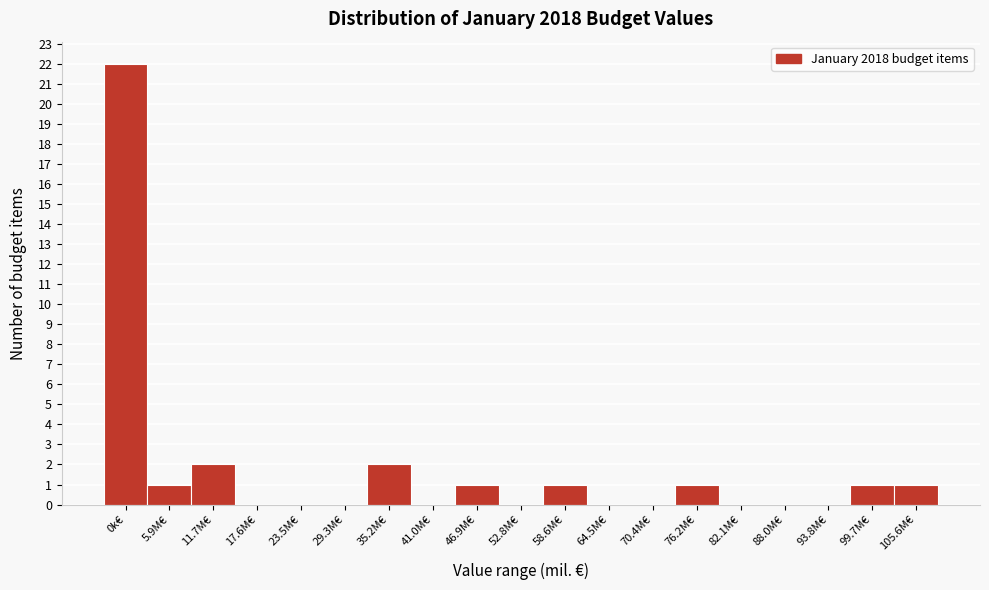

Reading left to right, transcribe all the data shown in this chart.

0k€=22	5.9M€=1	11.7M€=2	17.6M€=0	23.5M€=0	29.3M€=0	35.2M€=2	41.0M€=0	46.9M€=1	52.8M€=0	58.6M€=1	64.5M€=0	70.4M€=0	76.2M€=1	82.1M€=0	88.0M€=0	93.8M€=0	99.7M€=1	105.6M€=1